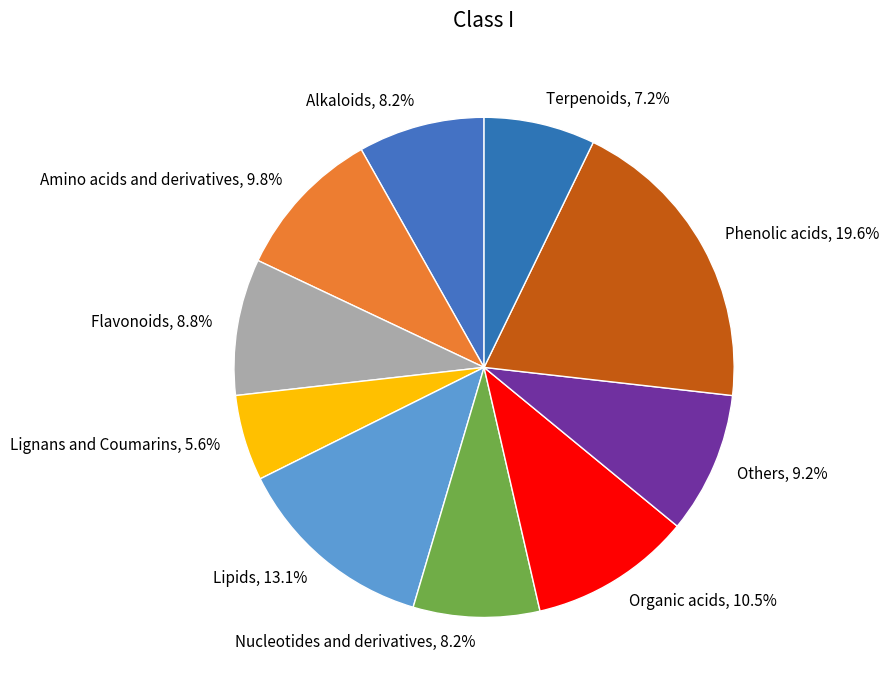

What percentage is NOT represented by Lipids?

86.9%